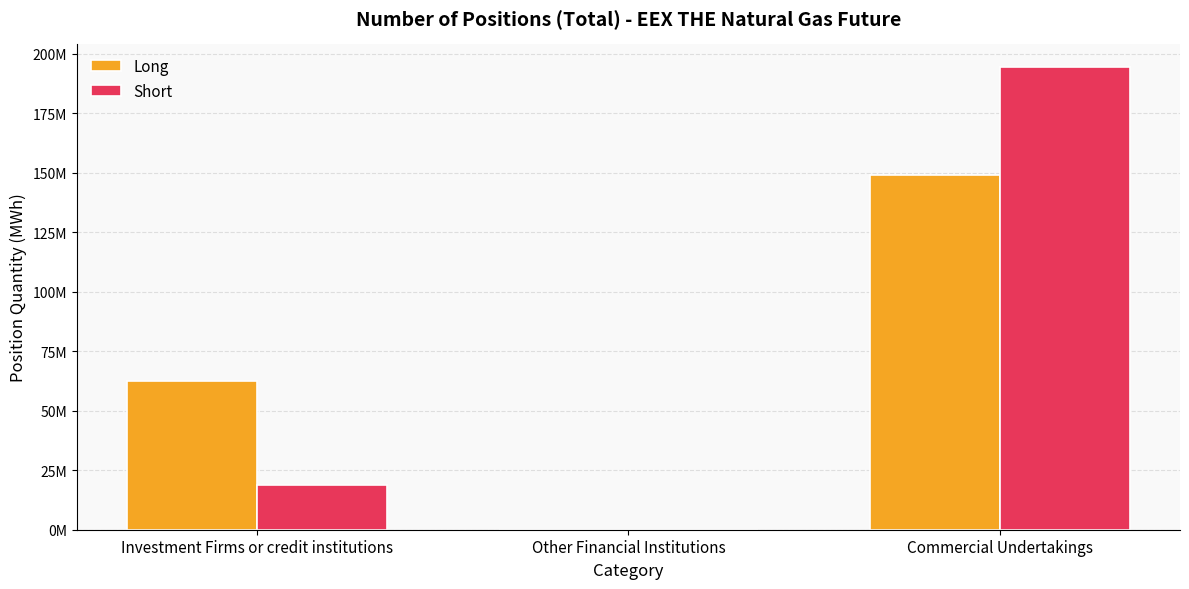

Does the chart contain stacked bars?

No